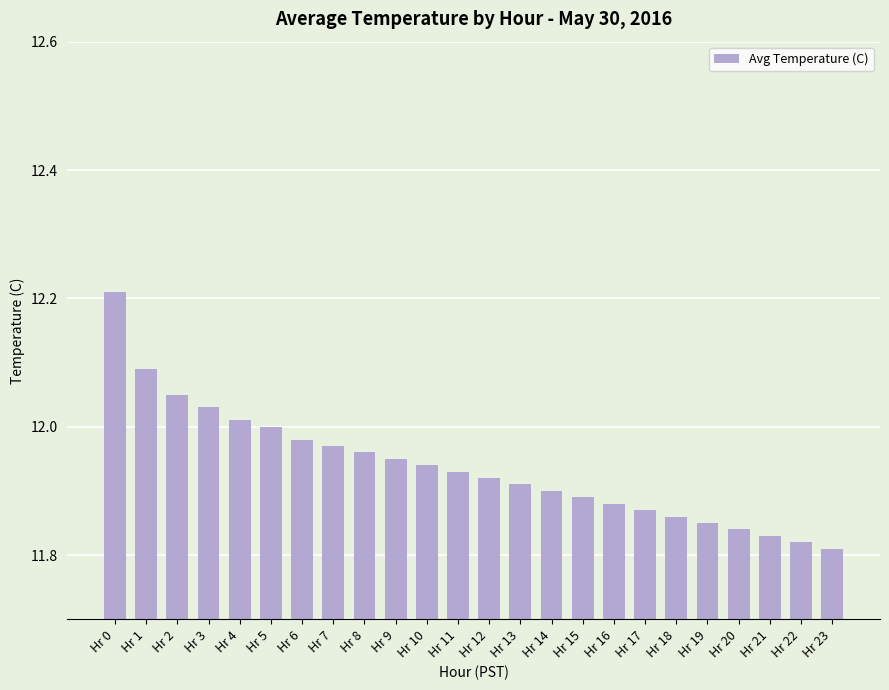

What is the ratio of the value at Hr 19 to the value at Hr 23?

1.0